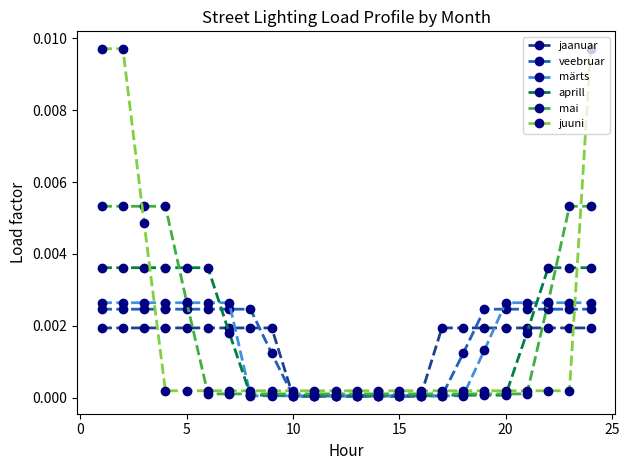

Which series has the widest spread of values?

juuni